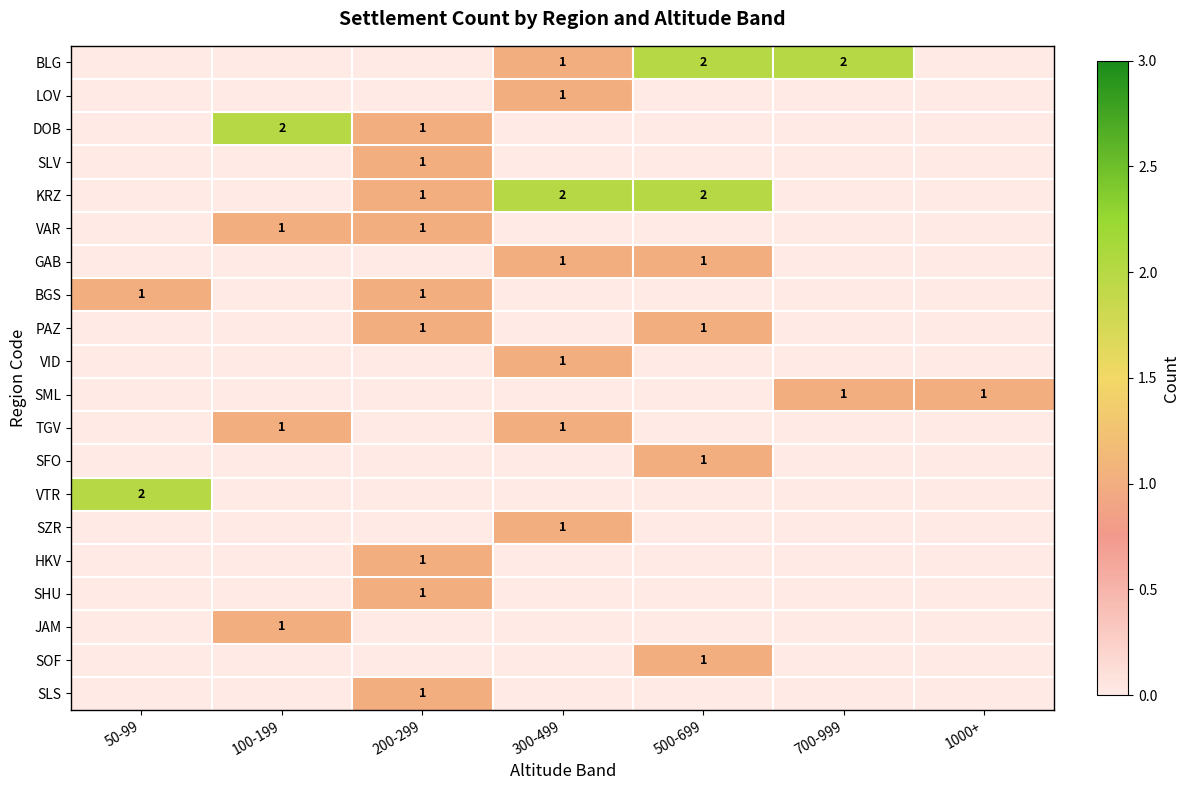

Which label corresponds to the smallest value in the chart?

50-99